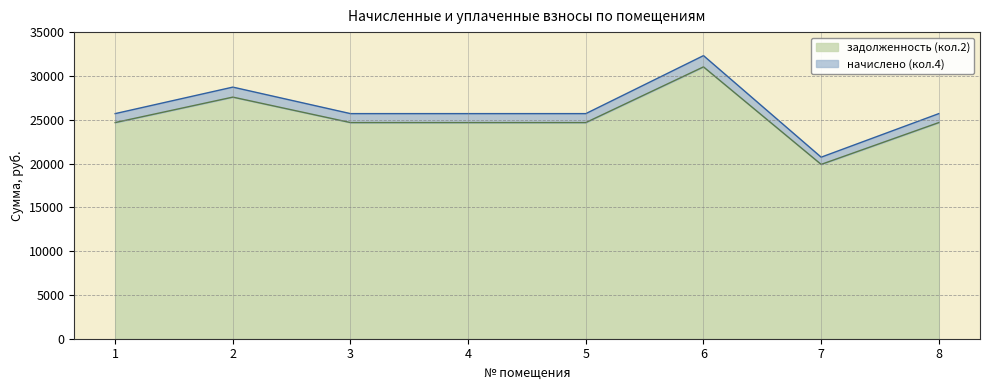

List the series in order of their peak value, lowest first.

задолженность (кол.2), начислено (кол.4)